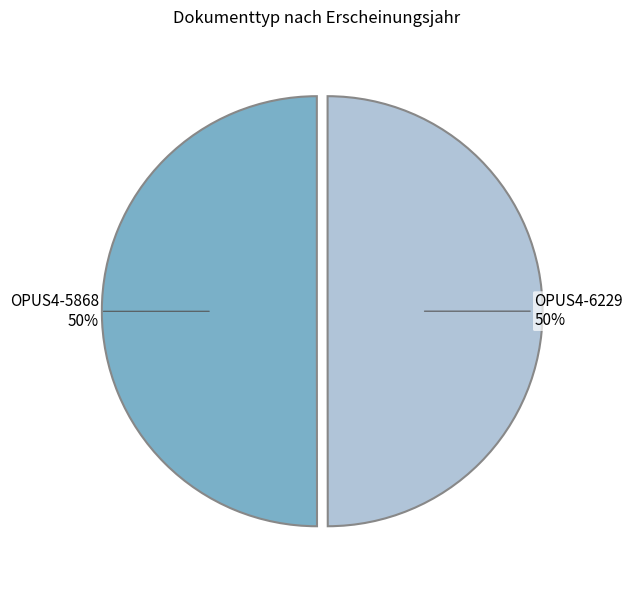

Do OPUS4-6229 and OPUS4-5868 together represent more than half of the pie?

Yes